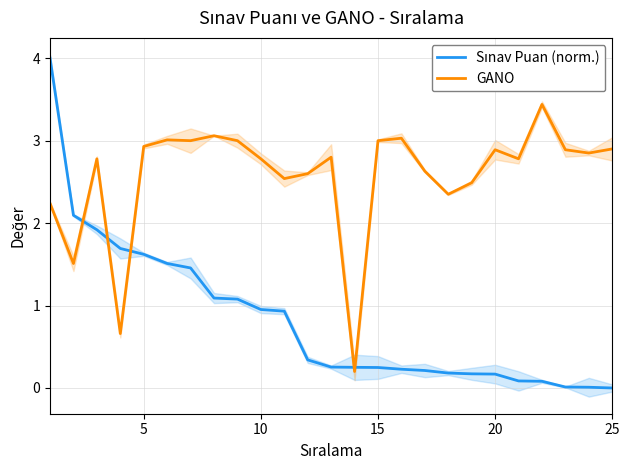

What is the maximum value for GANO?

3.4